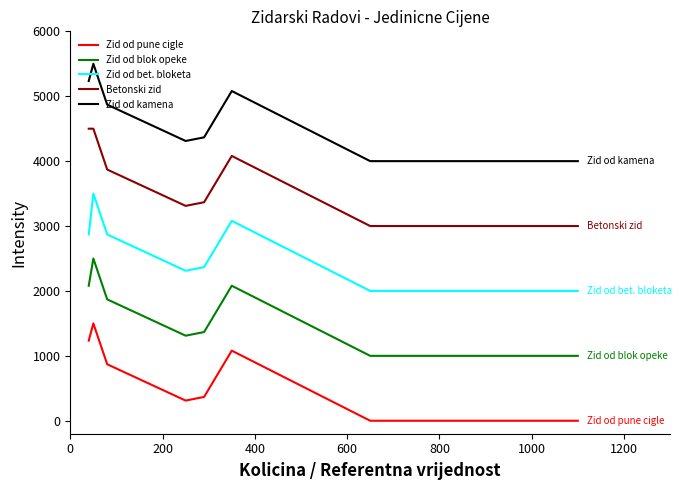

Does the chart have visible grid lines?

No